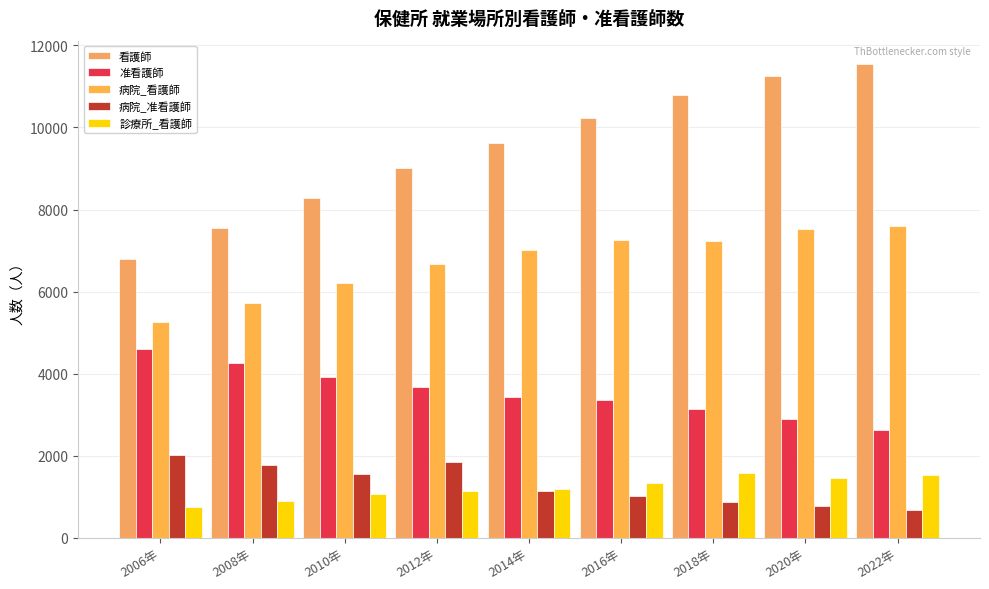

What is the maximum value shown in the chart?

11538